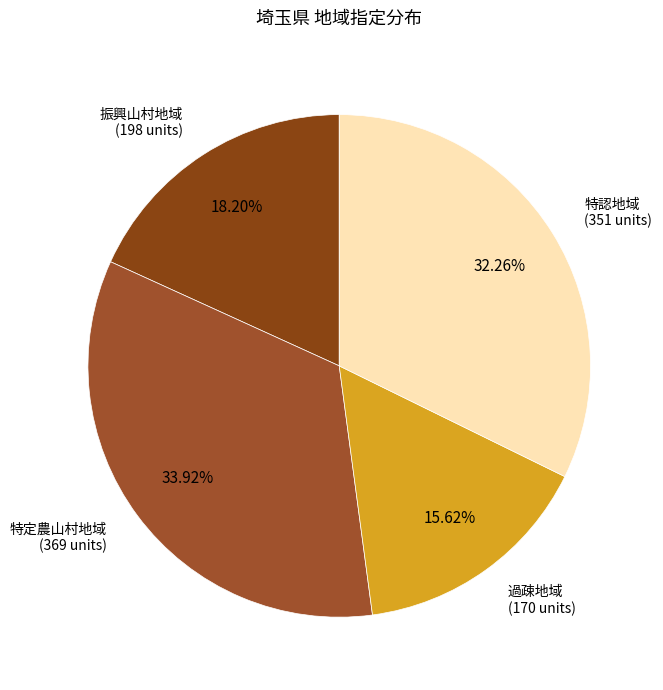

Is 振興山村地域 the majority of the pie?

No